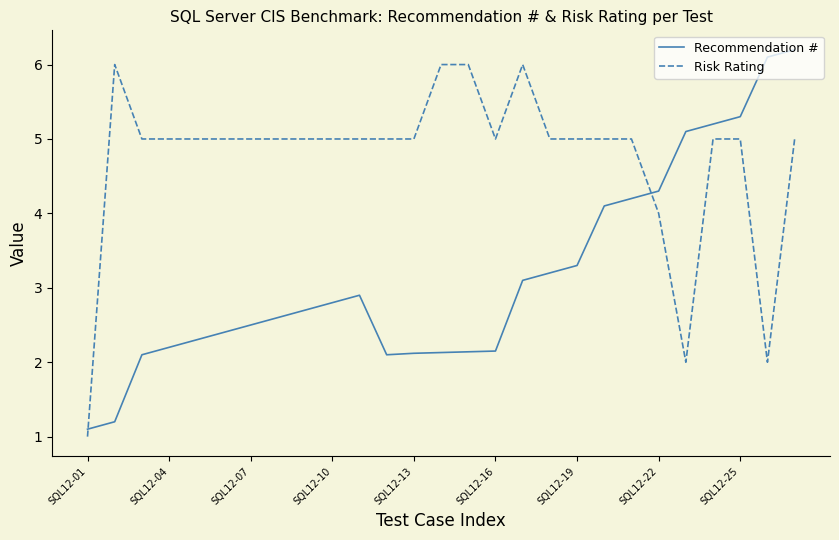

What is the maximum value shown in the chart?

6.2